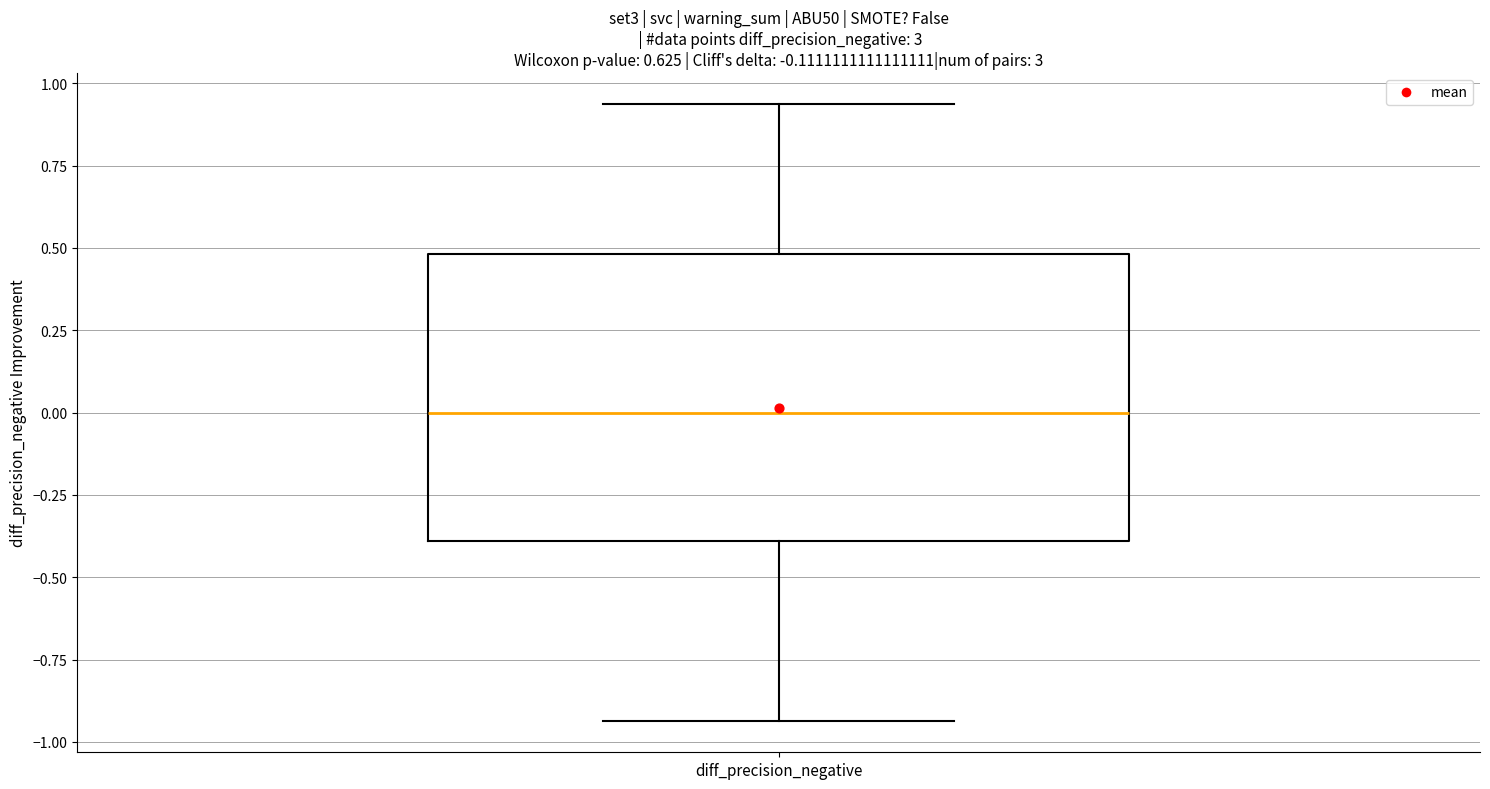

Read this box plot against the y-axis: the position of the median line, the range covered by the box, and the ends of both whiskers. The values are not printed on the chart, so give them approximately, as read against the axis.

median 0.00, box -0.40 to 0.50, whiskers -0.95 to 0.95